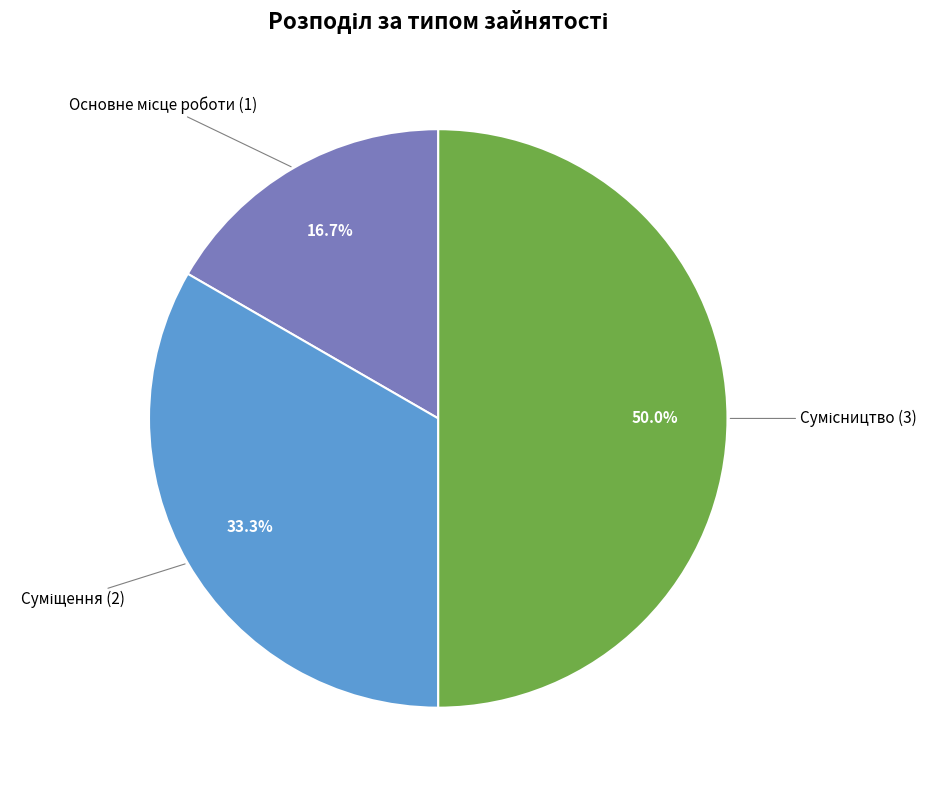

What percentage is the Основне місце роботи slice, to the nearest percent?

17%